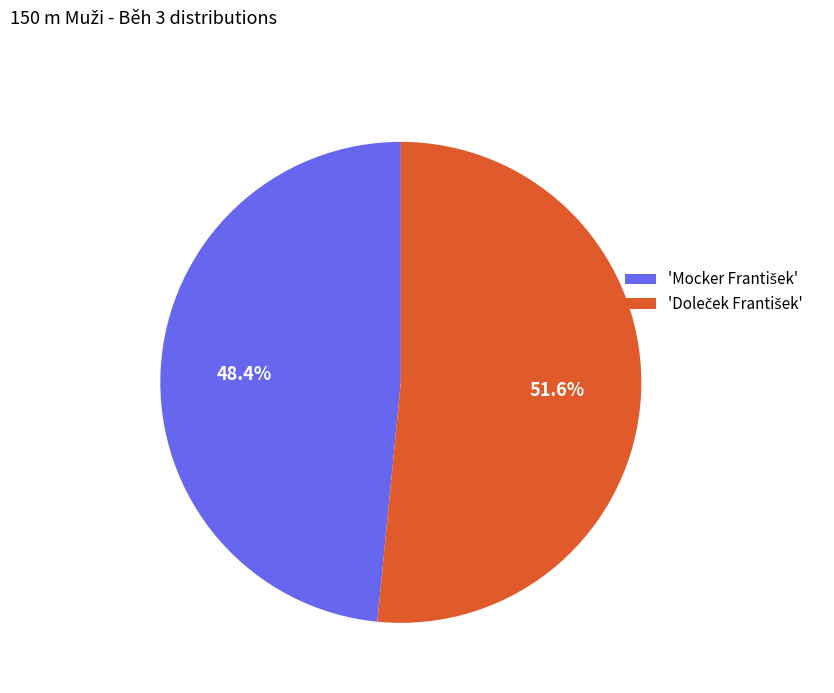

Count the number of slices in the pie.

2